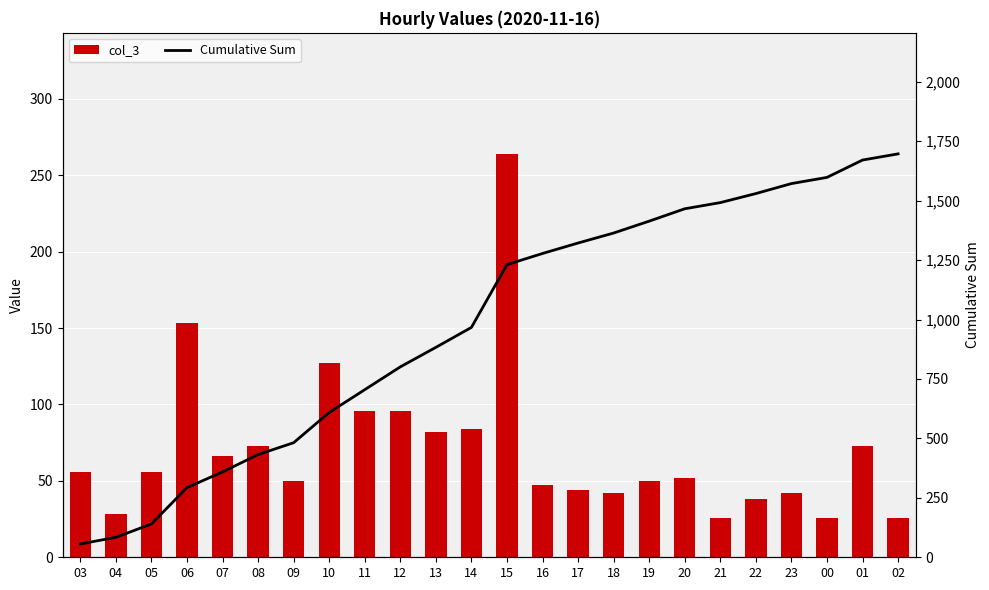

What position from the right is 15?

12